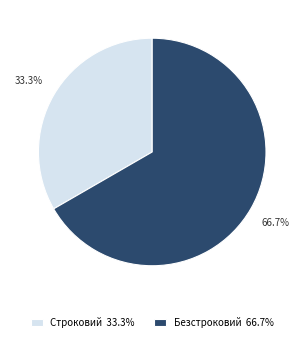

What is the smallest slice in the pie chart?

Строковий